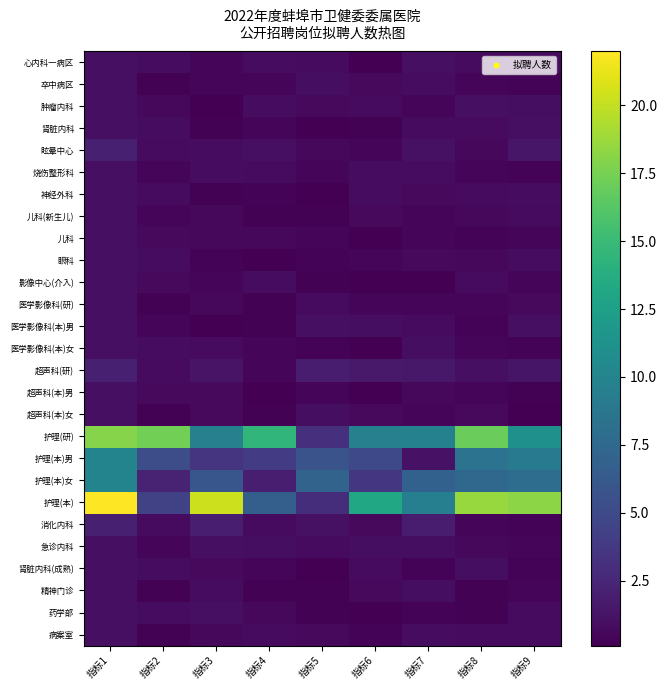

Which label corresponds to the largest value in the chart?

指标1